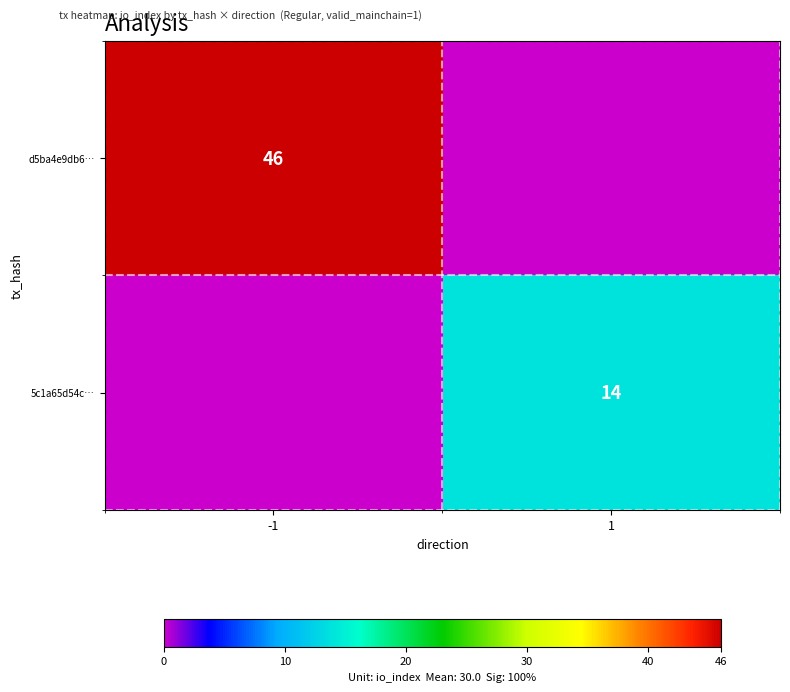

True or false: 5c1a65d54c… has a value of 14 at 1.

True